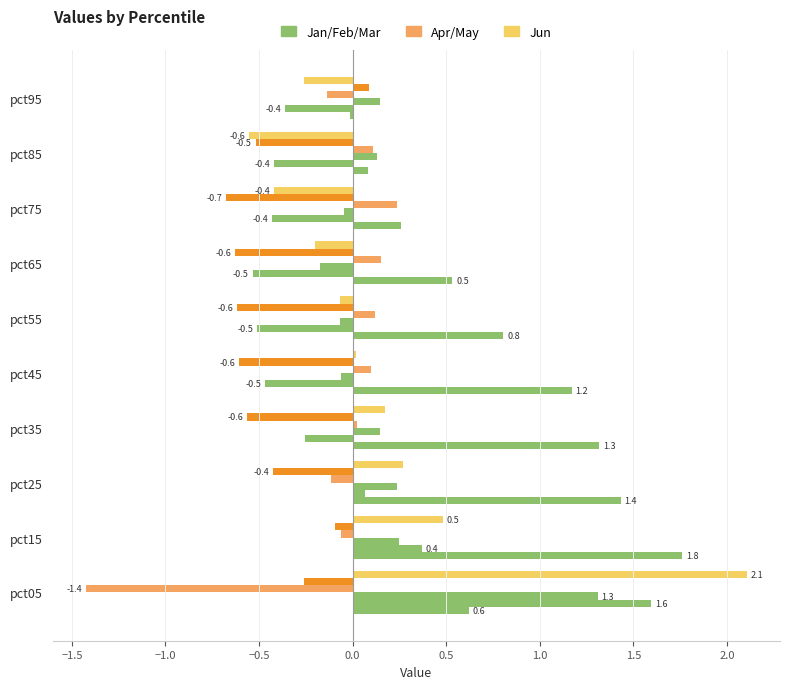

The Apr series shows -2.2 at pct05. True or false?

False